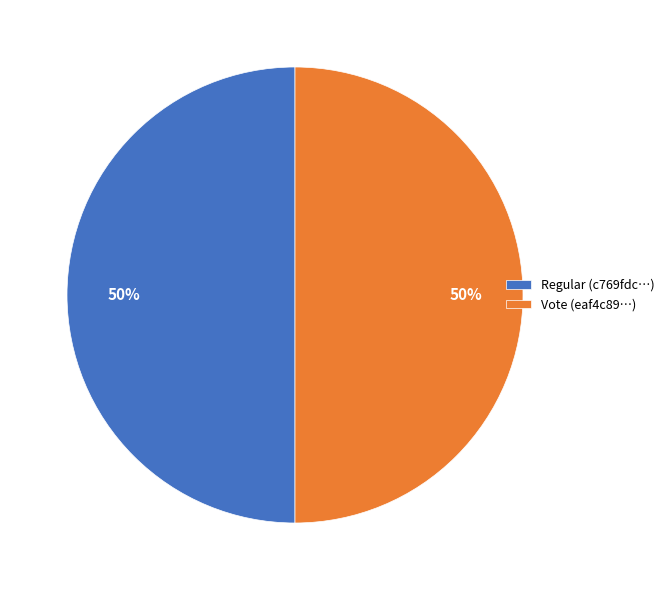

How many segments does this pie chart have?

2